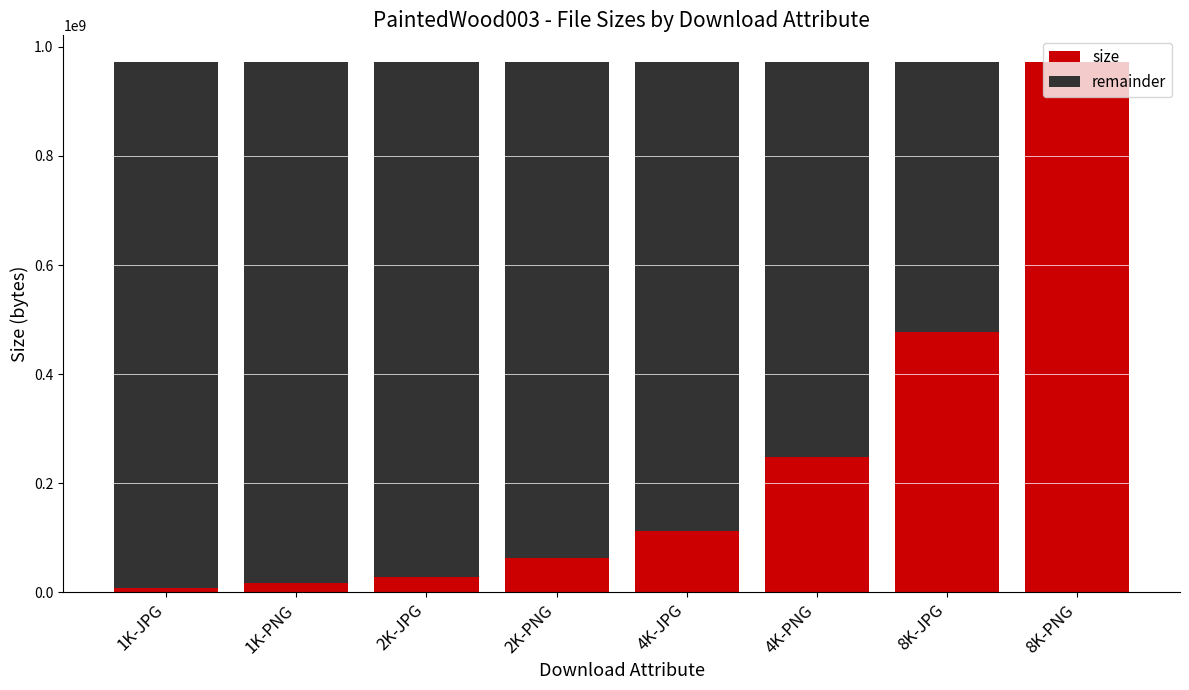

What is the maximum value for size?

972336500